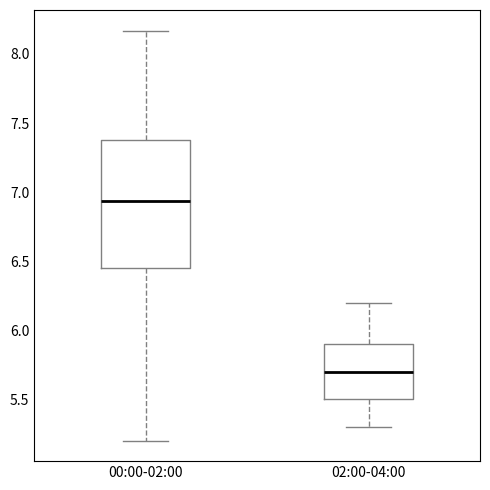

Where is the lower edge of the box for 02:00-04:00 on the y-axis? The values are not printed on the chart, so give them approximately, as read against the axis.

5.50